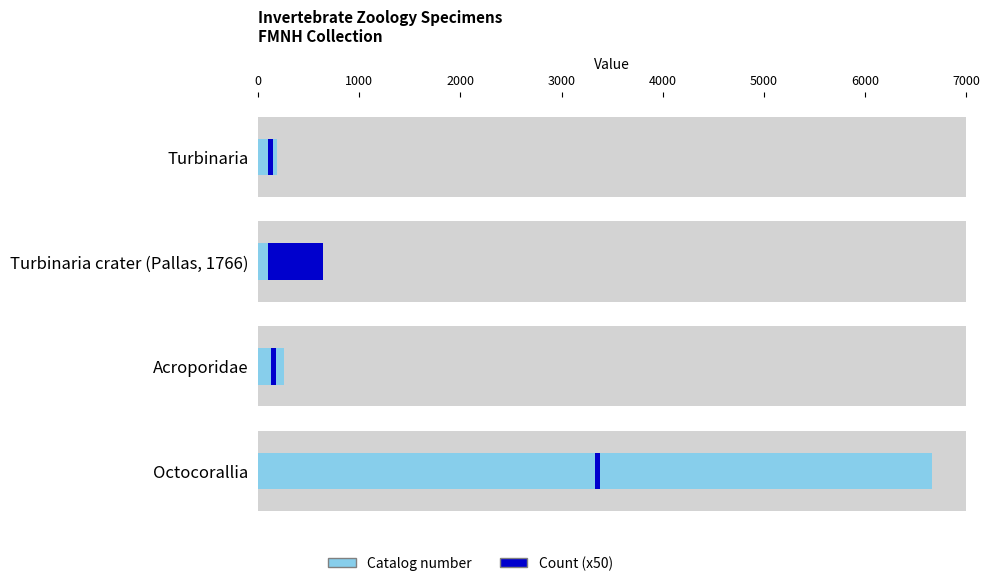

How many data points does each series have?

4